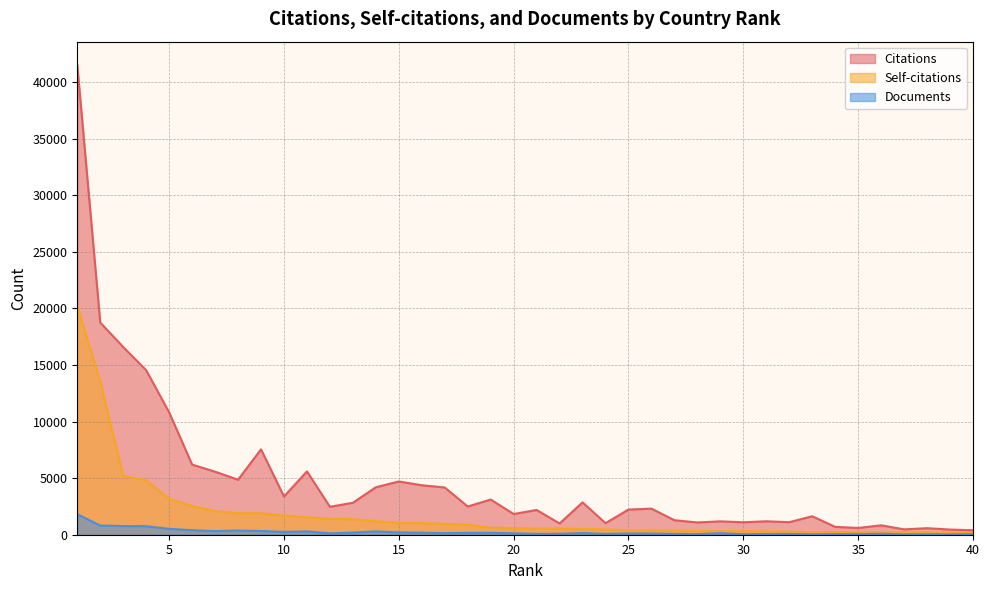

What is the difference between the highest and lowest values at 11?

5300